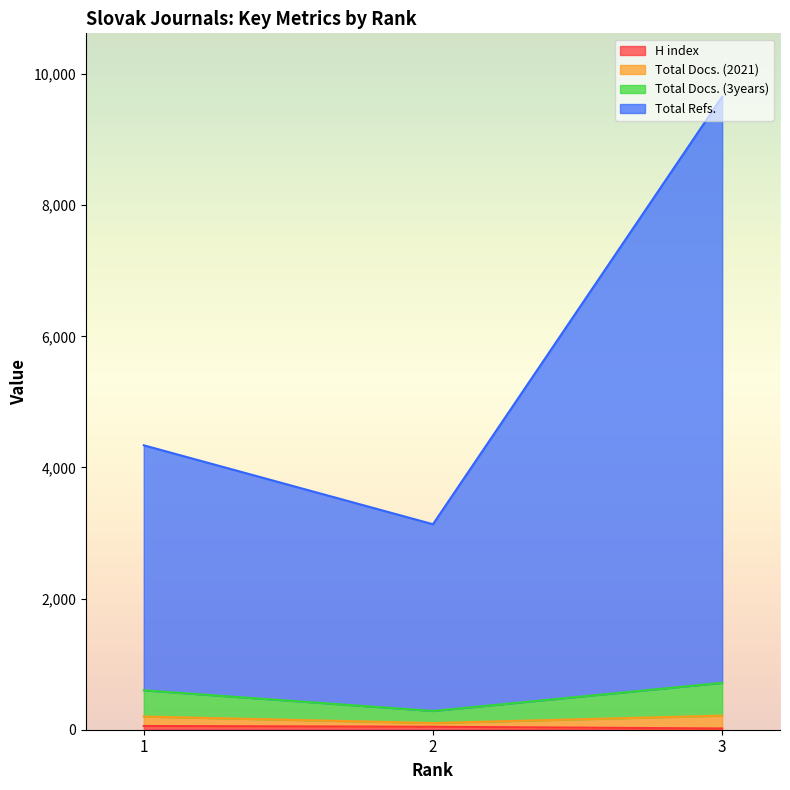

How many categories are shown in the chart?

3